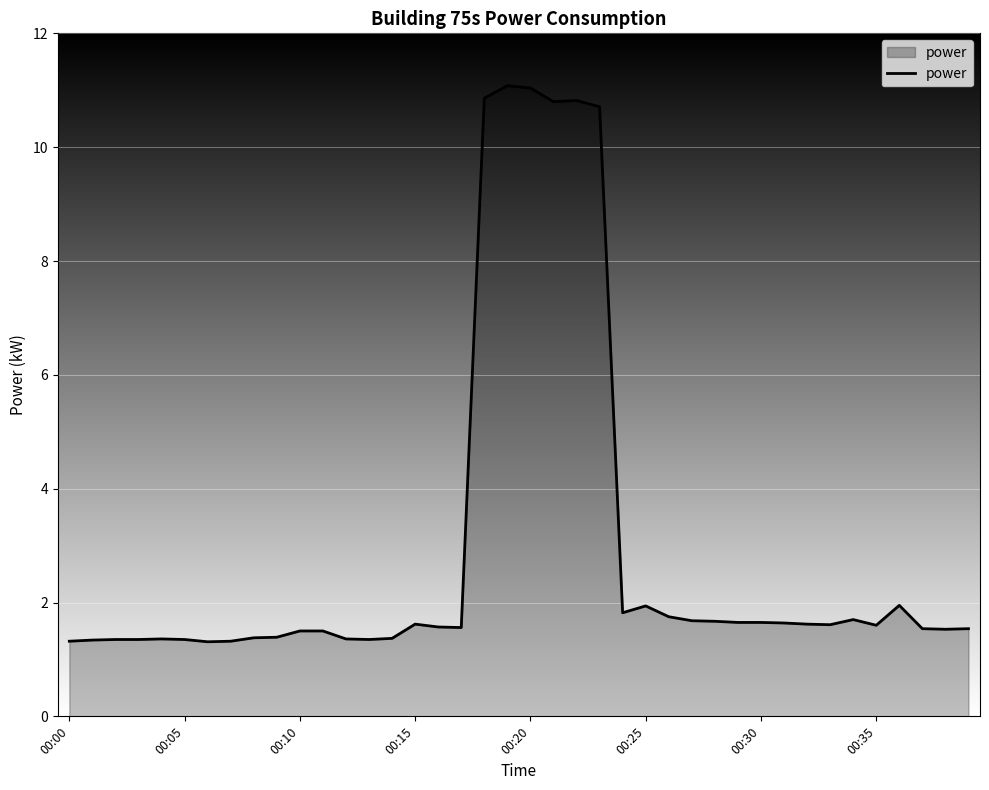

What is the difference between the maximum and minimum values?

9.8